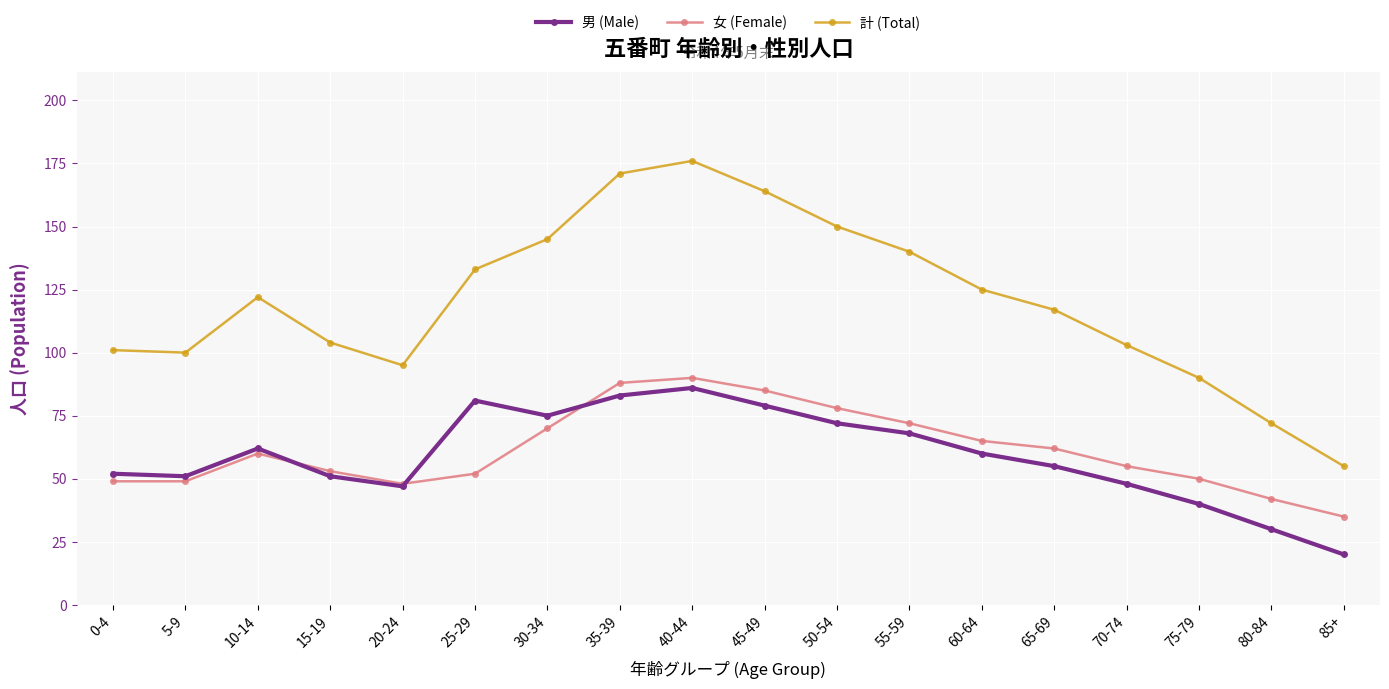

Is it true that 女 (Female) equals 20 at 75-79?

False